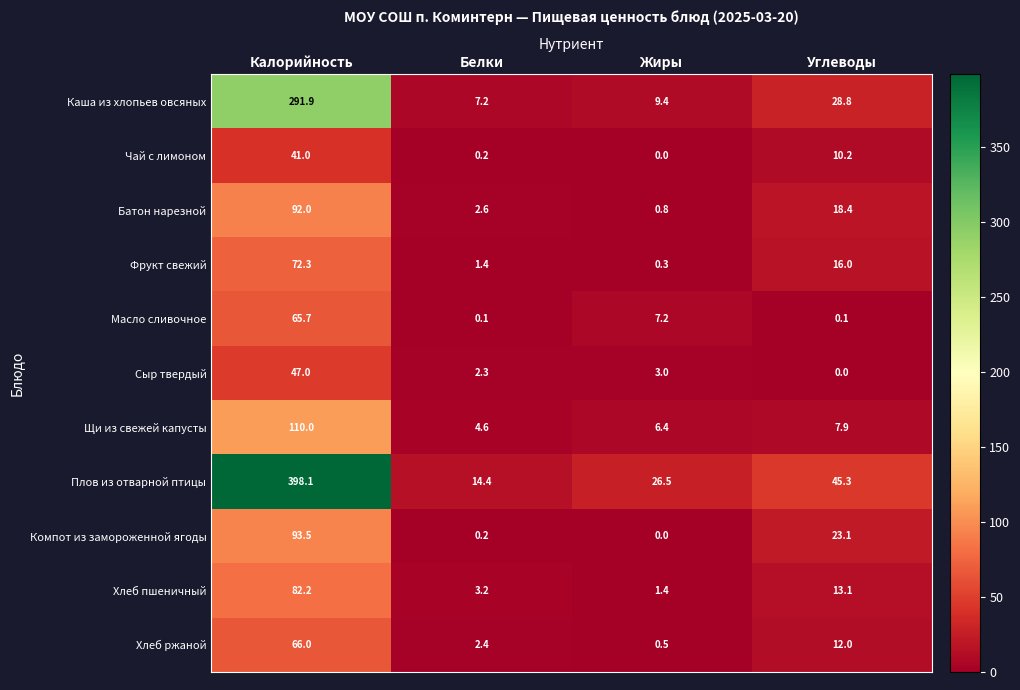

What is the difference between the Сыр твердый values at Белки and Жиры?

0.7